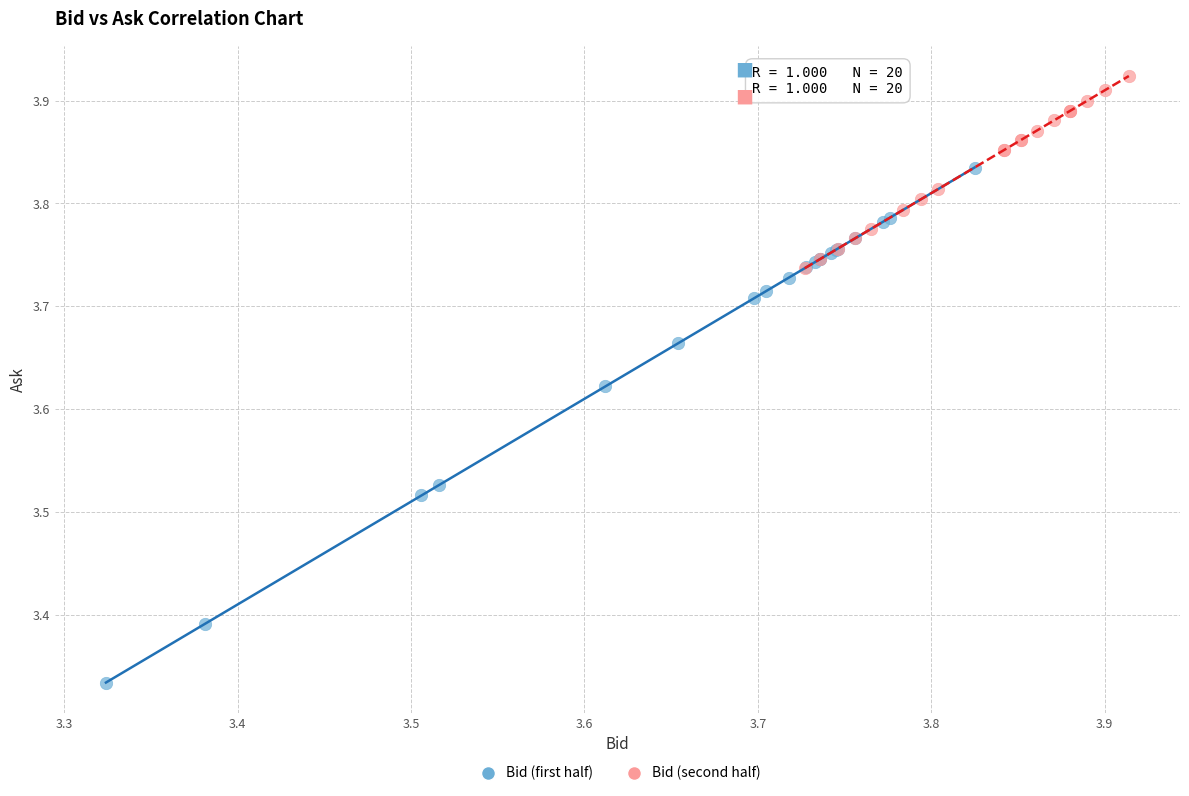

Which series contains the lowest Y value?

Bid (first half)